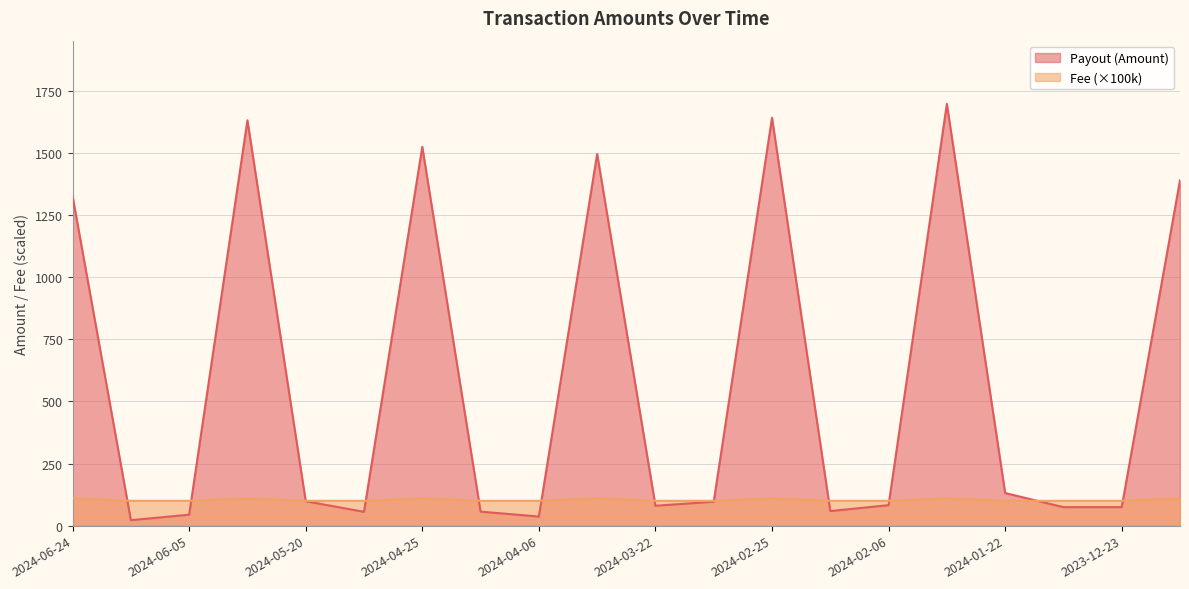

How many data points in Fee are above 100?

7